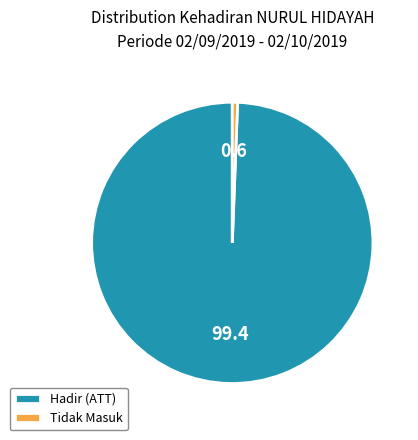

What is the majority slice?

Hadir (ATT)